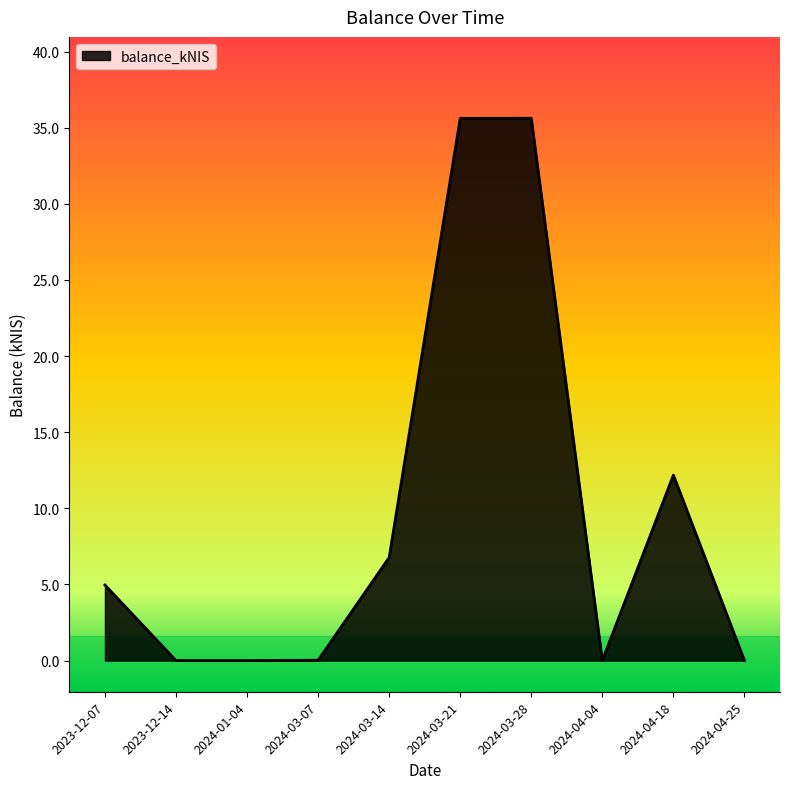

The chart shows a value of 8.2 at 2023-12-07. True or false?

False